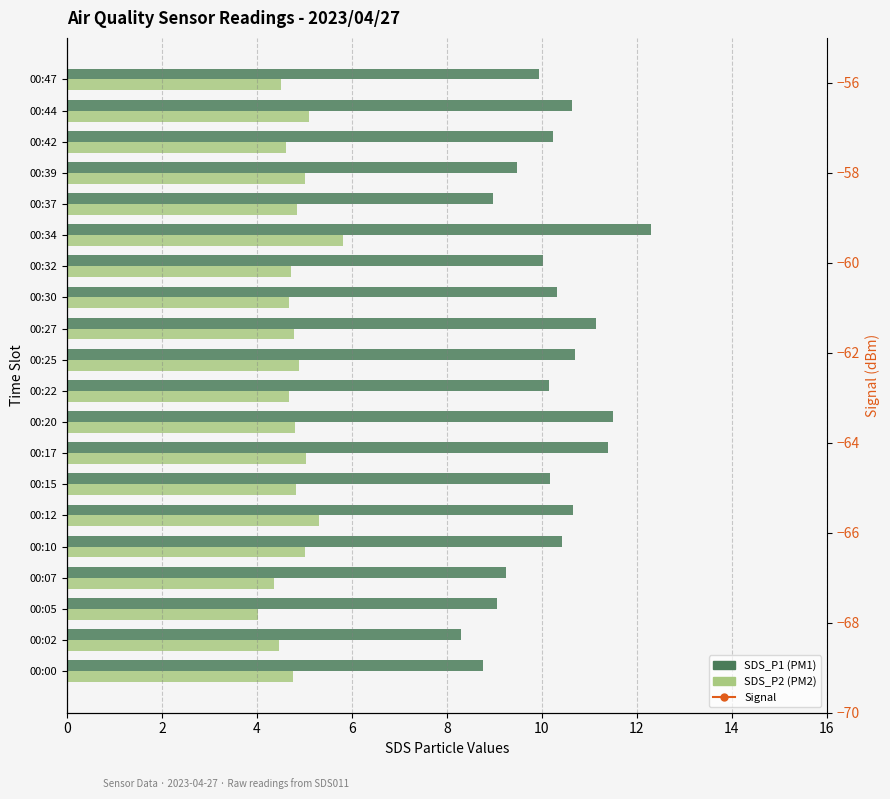

At how many categories does at least one series exceed 9?

18